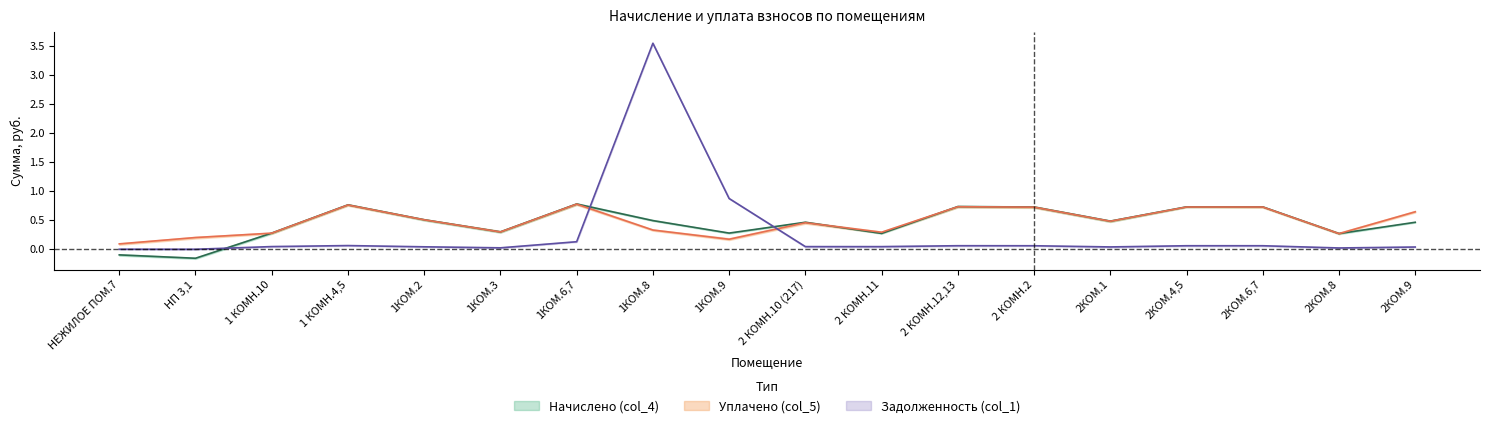

What is the highest value of the Уплачено (col_5) series?

0.8